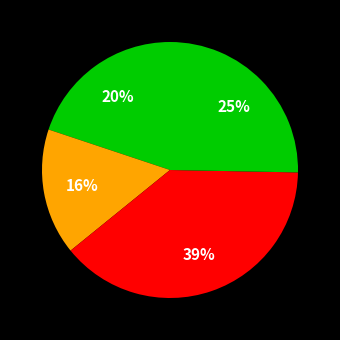

Count the number of slices in the pie.

4